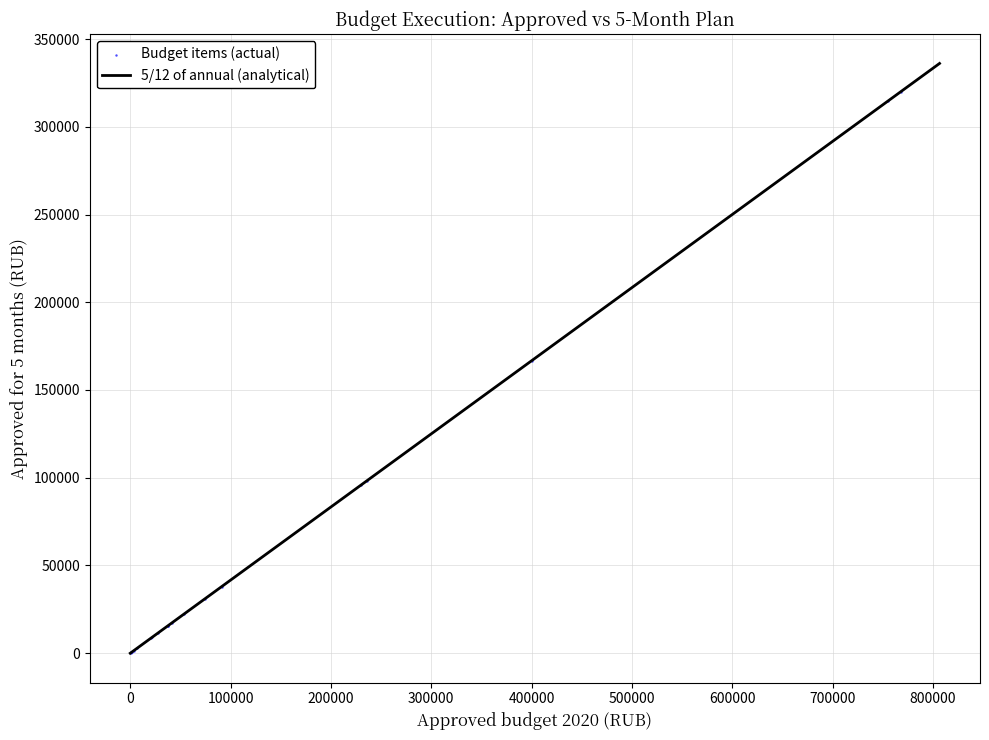

What Y value in the scatter plot is closest to 160145?

166666.7